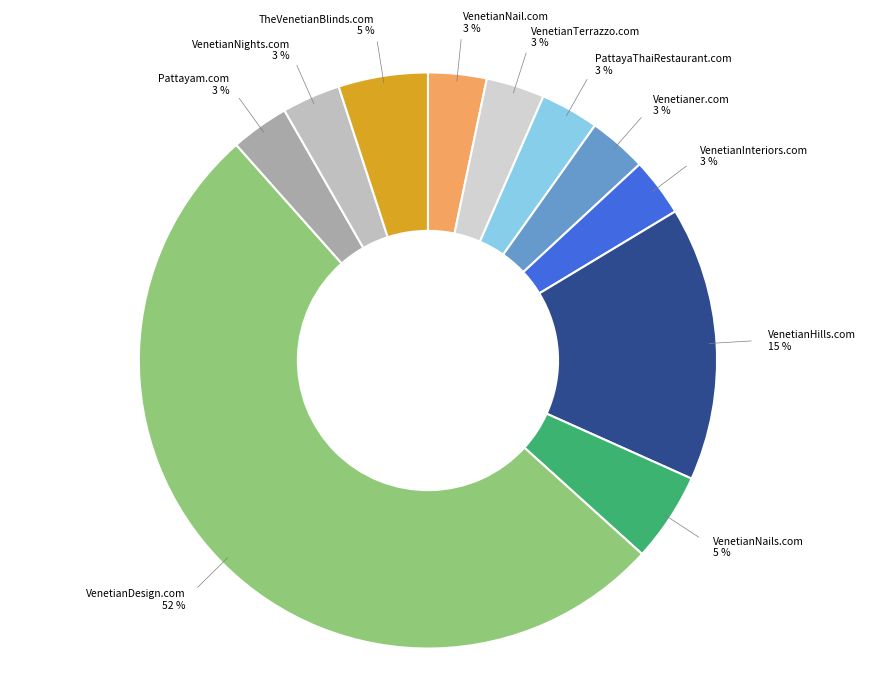

Rank the categories by value from lowest to highest.

VenetianNail.com, VenetianTerrazzo.com, PattayaThaiRestaurant.com, Venetianer.com, VenetianInteriors.com, Pattayam.com, VenetianNights.com, VenetianNails.com, TheVenetianBlinds.com, VenetianHills.com, VenetianDesign.com